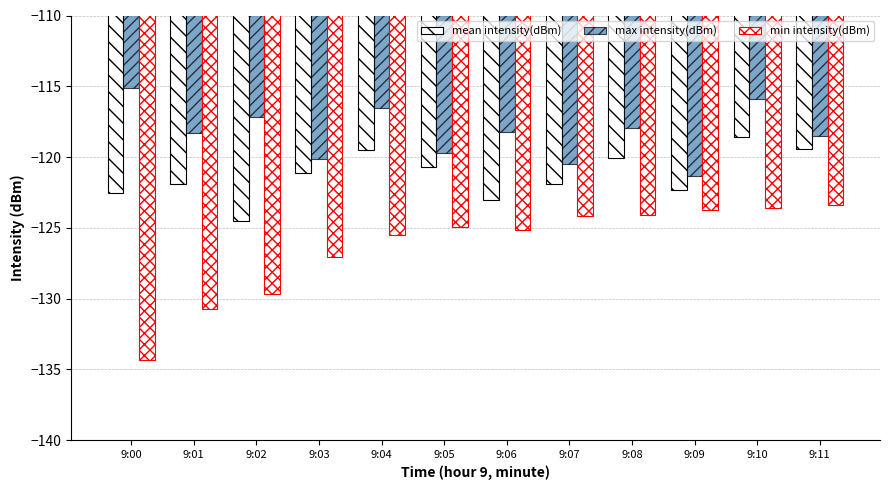

How many bars are there in each group?

3